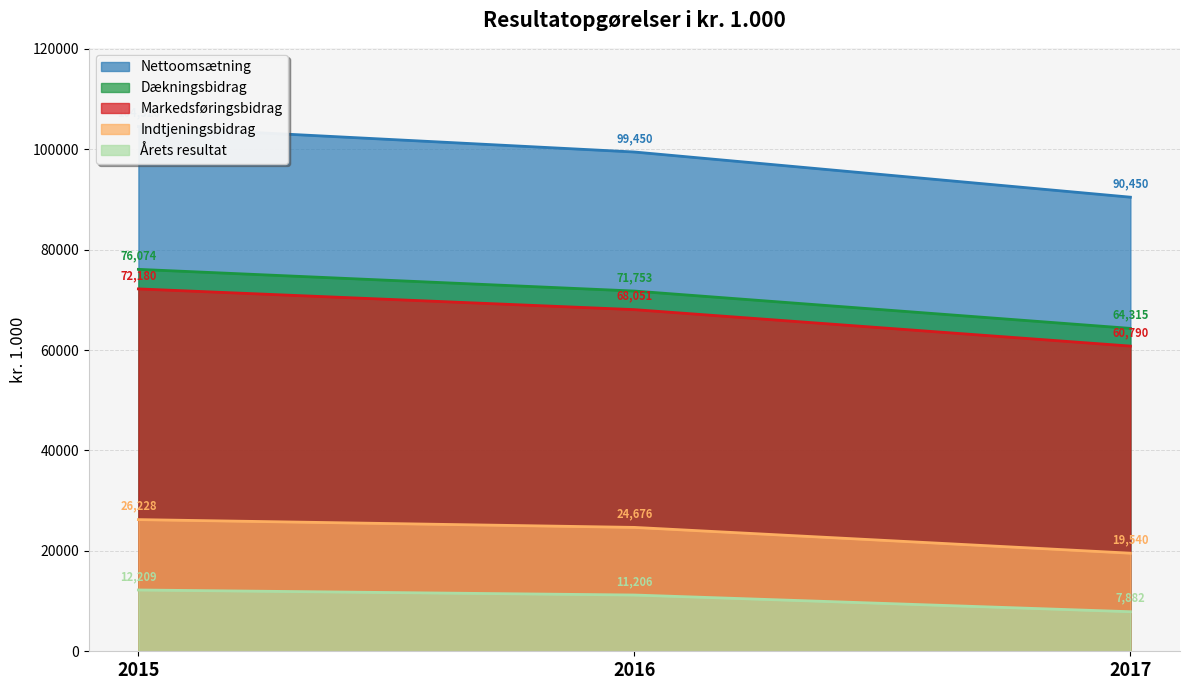

How many Nettoomsætning values are between 90450 and 104520?

3